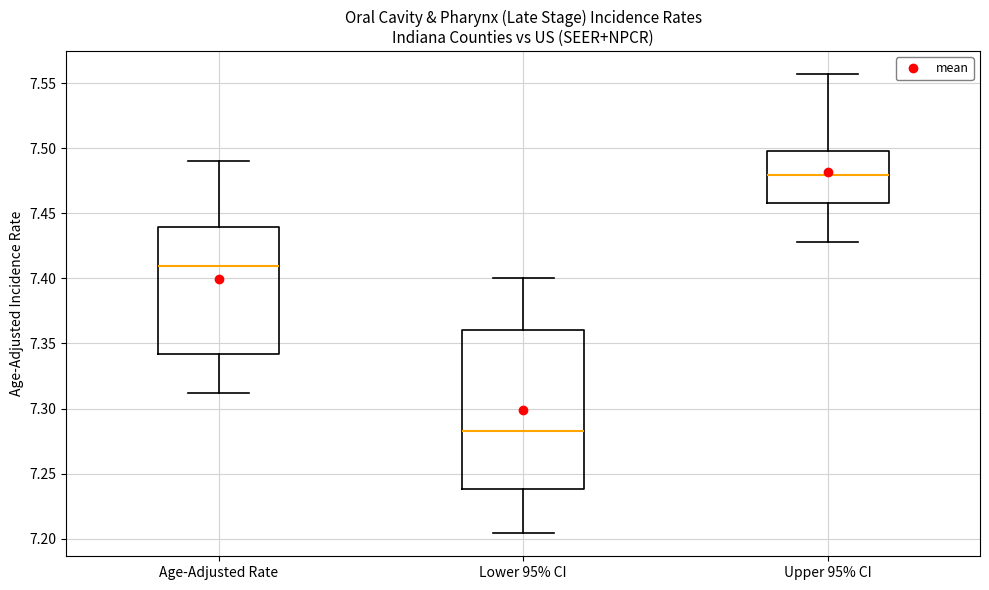

Reading left to right, transcribe this box plot: for each box, give where its median line is, the range the box spans, and where its two whiskers end, as read against the y-axis. The values are not printed on the chart, so give them approximately, as read against the axis.

Age-Adjusted Rate: median 7.410, box 7.340 to 7.440, whiskers 7.310 to 7.490
Lower 95% CI: median 7.285, box 7.240 to 7.360, whiskers 7.205 to 7.400
Upper 95% CI: median 7.480, box 7.460 to 7.500, whiskers 7.430 to 7.555